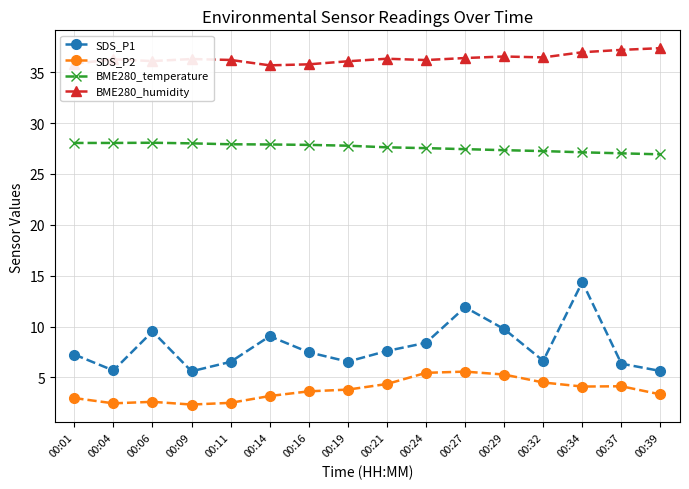

Between 00:19 and 00:27, which series saw the biggest shift?

SDS_P1